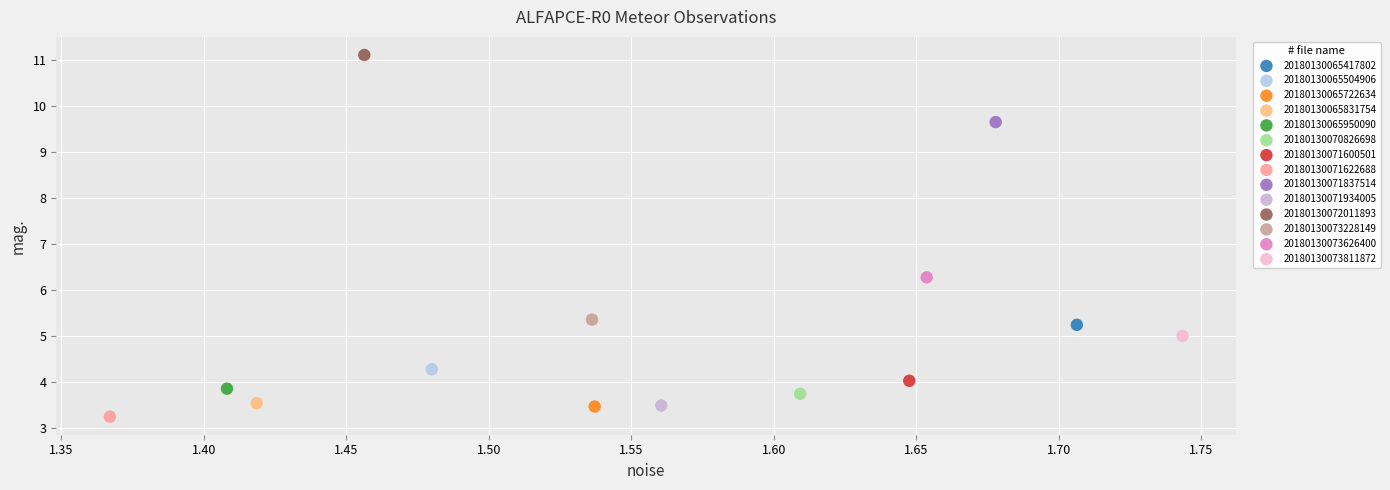

Which series reaches the maximum Y coordinate?

20180130072011893